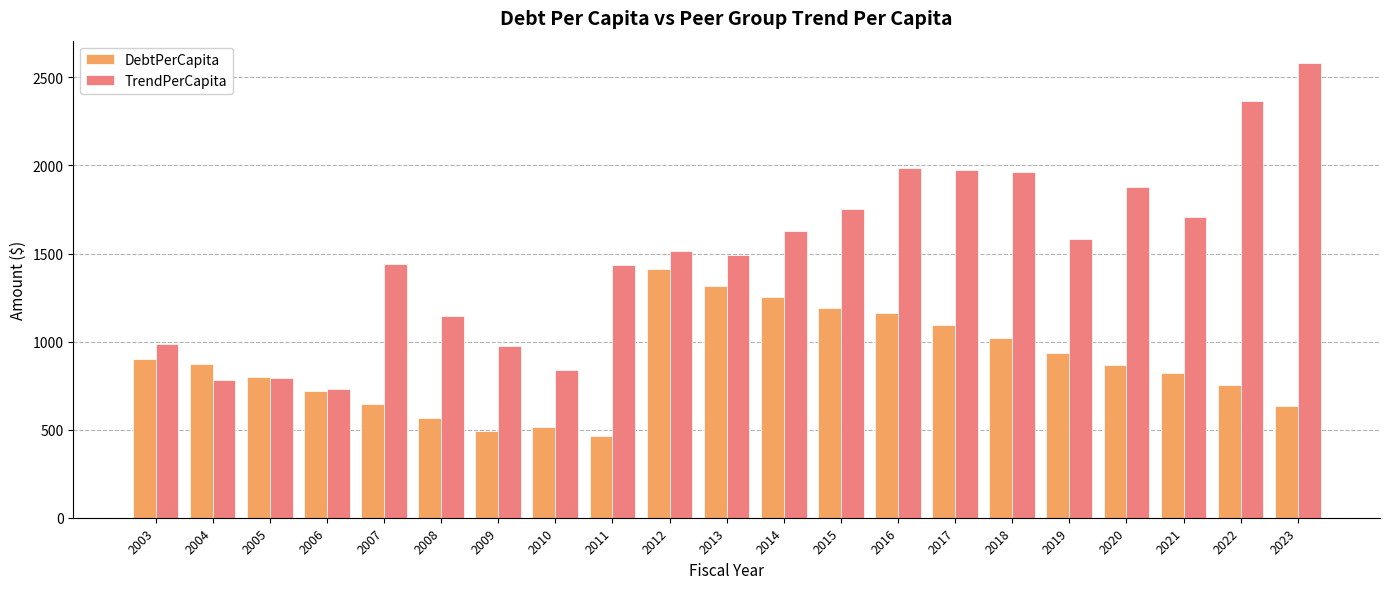

What is the average value of the TrendPerCapita series?

1501.9